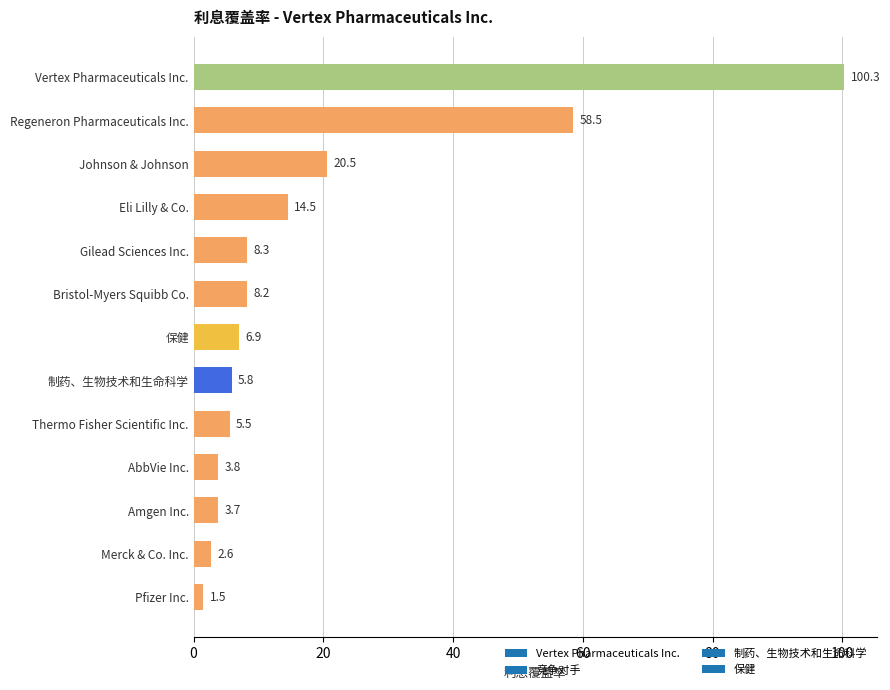

What is the smallest value displayed?

1.5